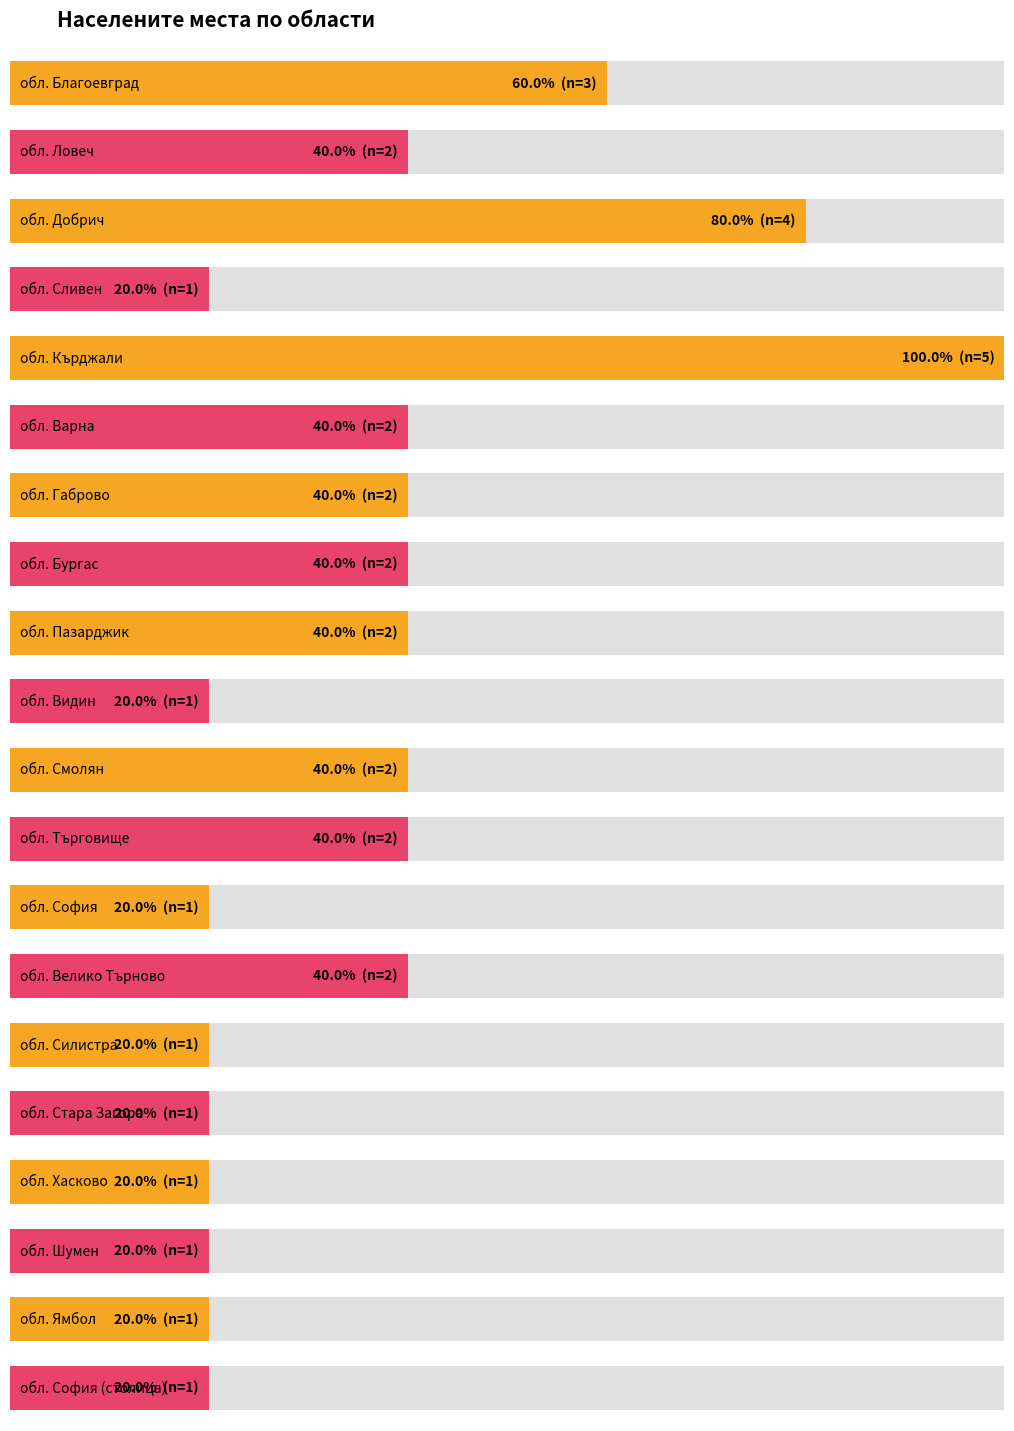

How many bars are there in total?

20